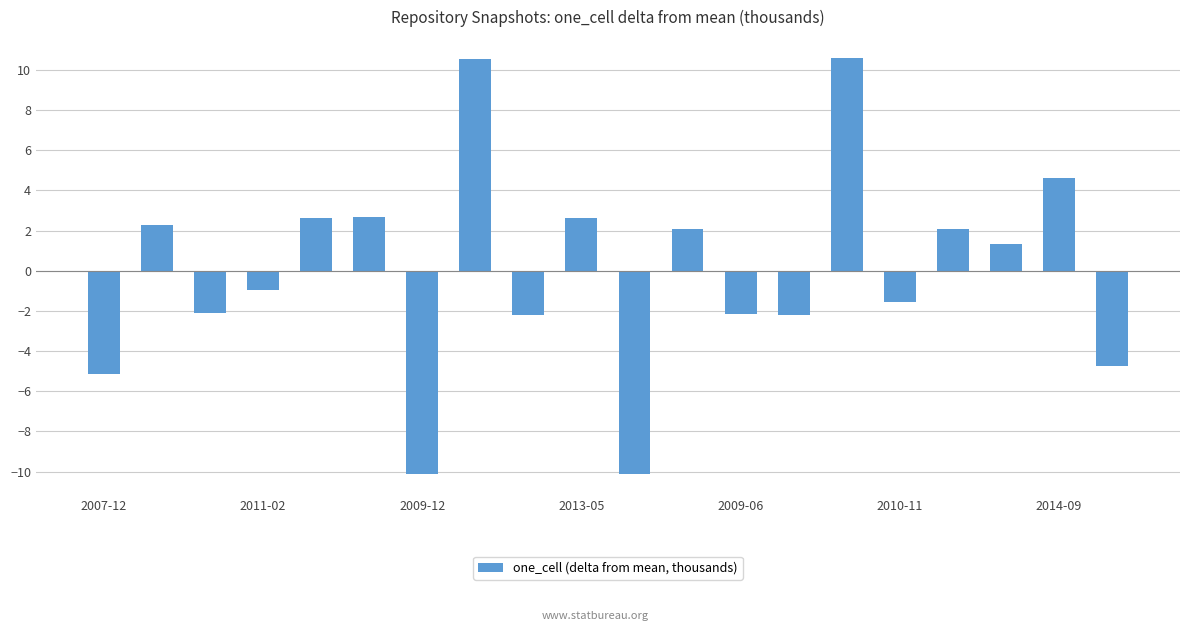

What is the minimum value shown in the chart?

-10.1